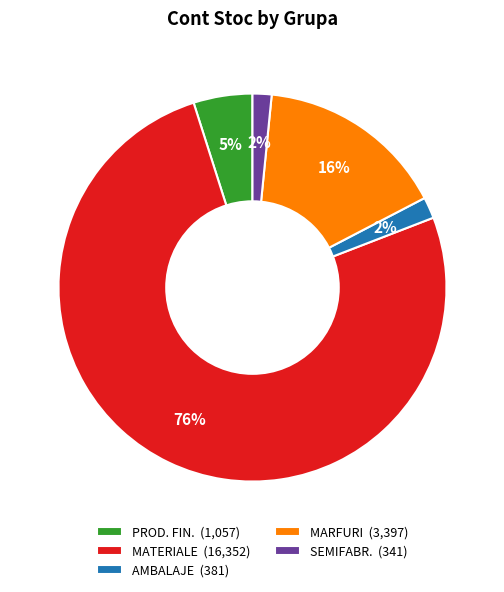

How many slices are in this pie chart?

5